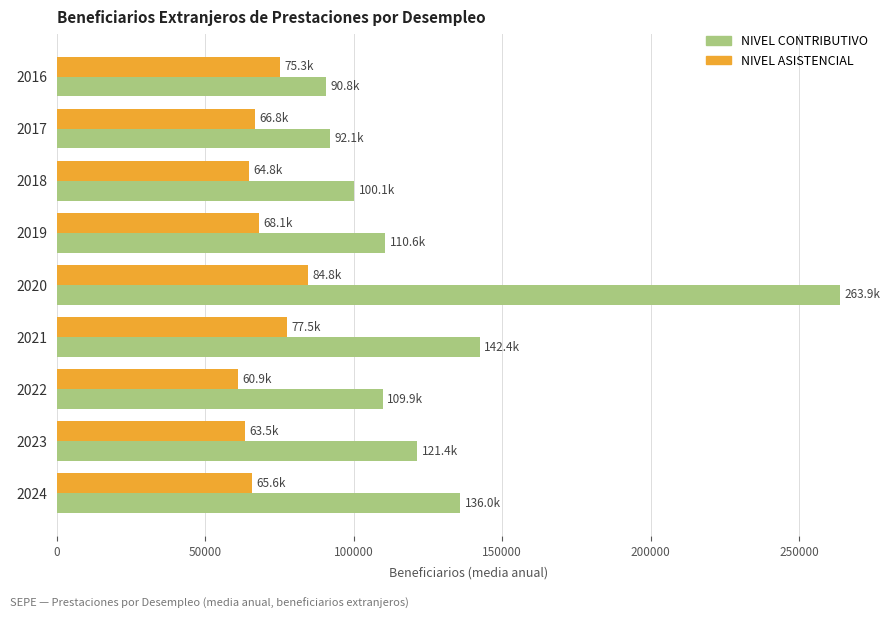

At which category is the sum across all series the highest?

2020